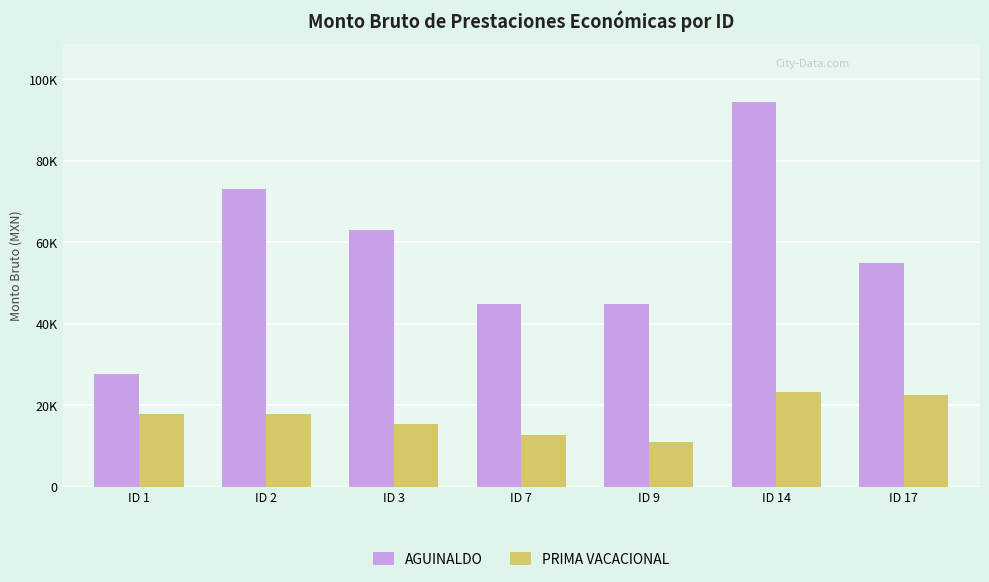

What are all the series names shown in the legend?

AGUINALDO, PRIMA VACACIONAL